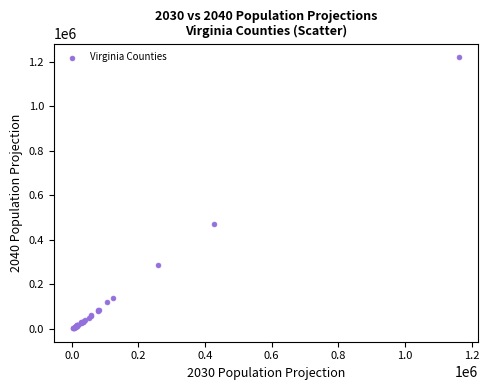

What Y value in the scatter plot is closest to 612792?

470949.5